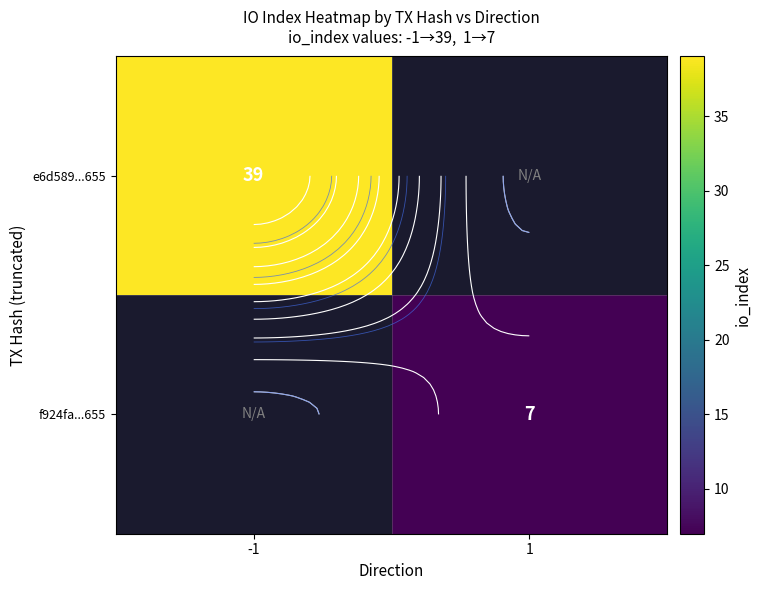

List the labels in order of e6d589...655 value, largest first.

-1, 1